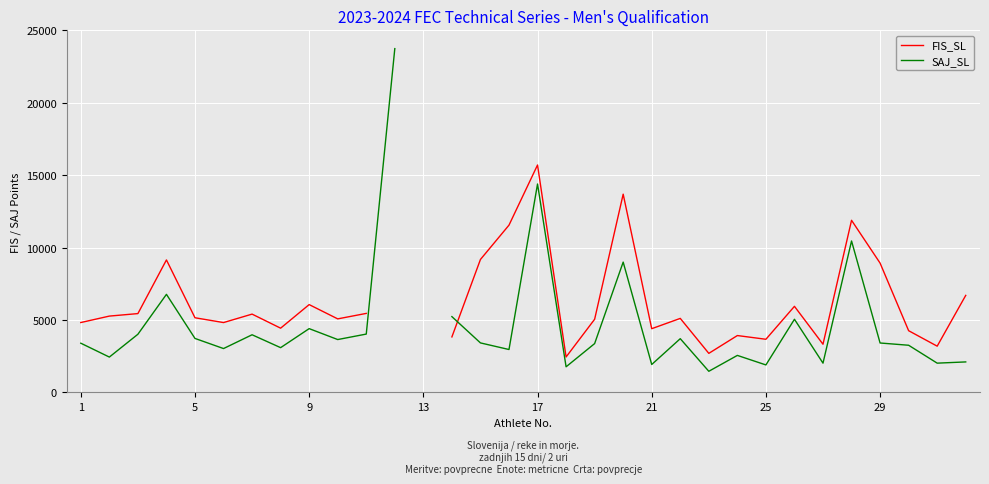

Which series has the widest spread of values?

SAJ_SL